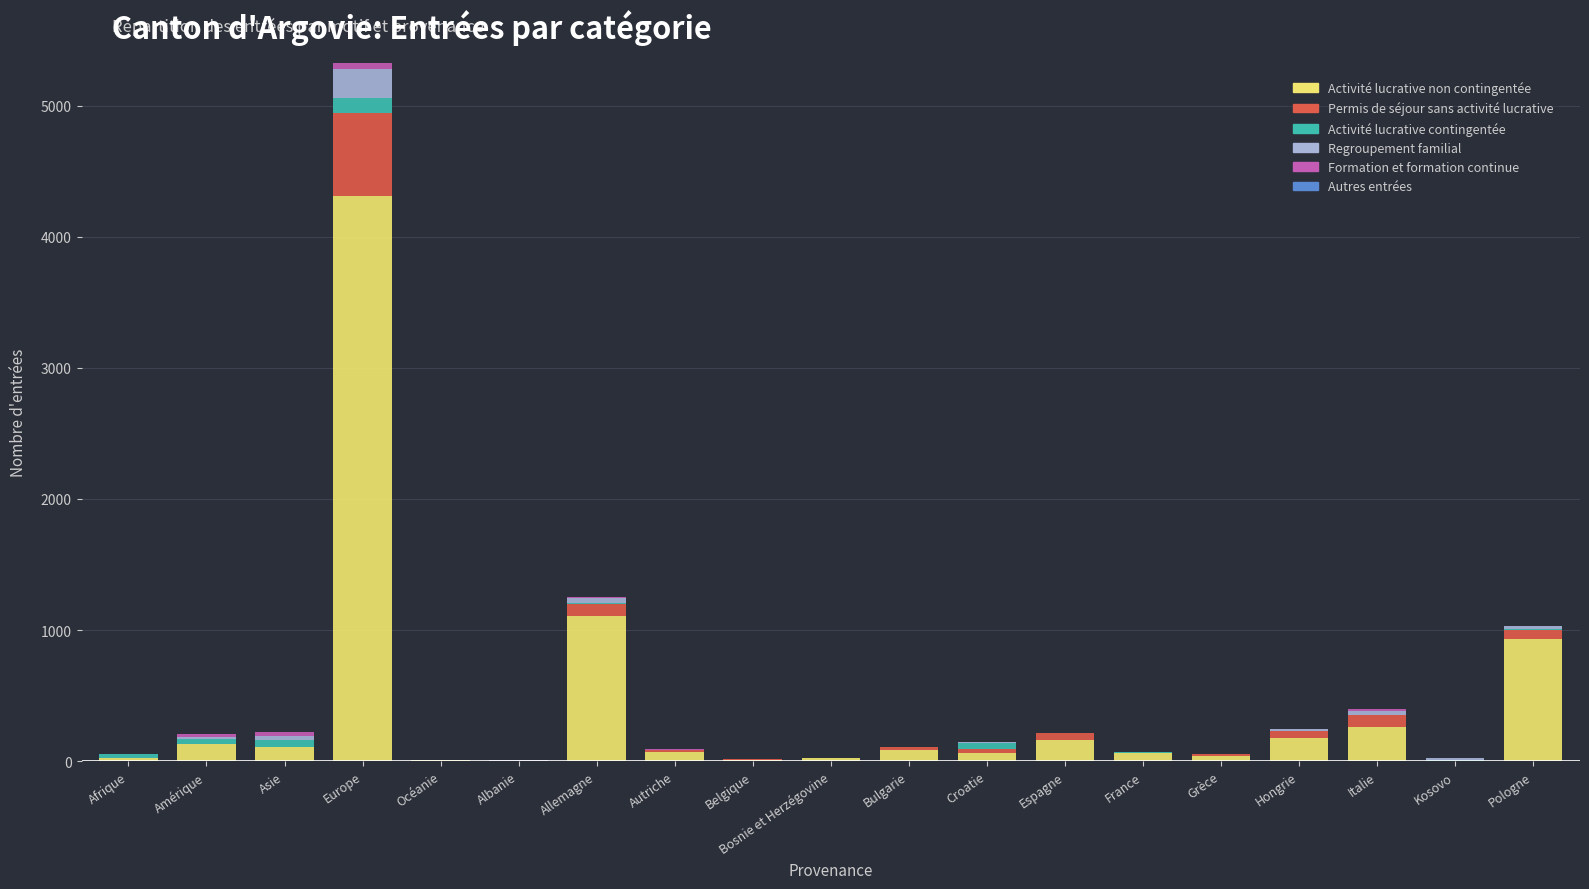

At which category is the sum across all series the highest?

Europe